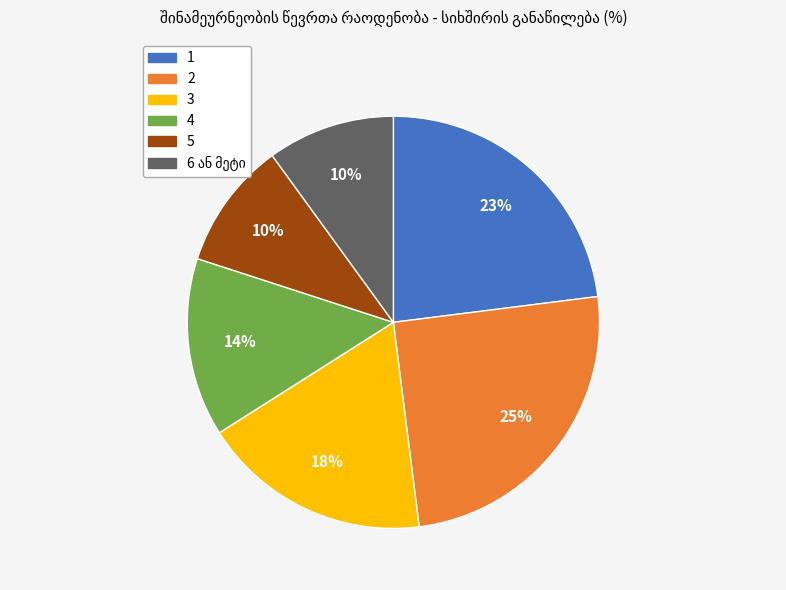

What percentage is the 4 slice, to the nearest percent?

14%